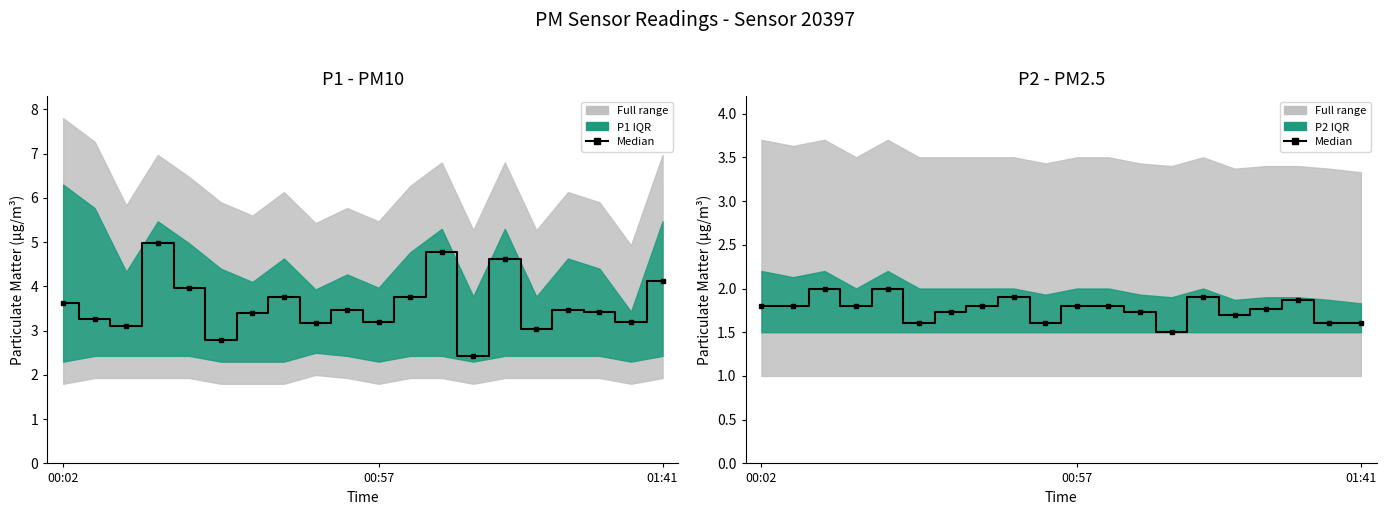

Reading left to right, extract all data points from this chart.

P1 median: 3.6	3.3	3.1	5.0	4.0	2.8	3.4	3.8	3.2	3.5	3.2	3.8	4.8	2.4	4.6	3.0	3.5	3.4	3.2	4.1
P2 median: 1.8	1.8	2.0	1.8	2.0	1.6	1.7	1.8	1.9	1.6	1.8	1.8	1.7	1.5	1.9	1.7	1.8	1.9	1.6	1.6